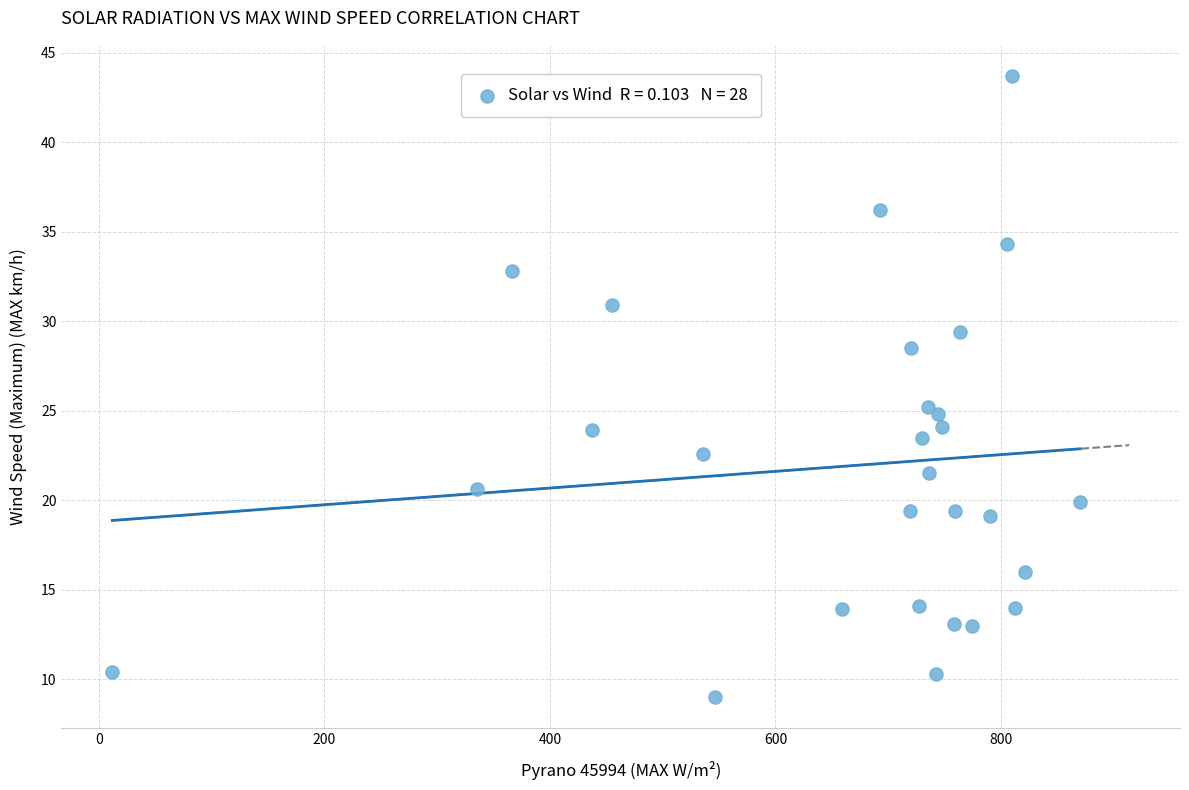

What Y value in the scatter plot is closest to 26?

25.2